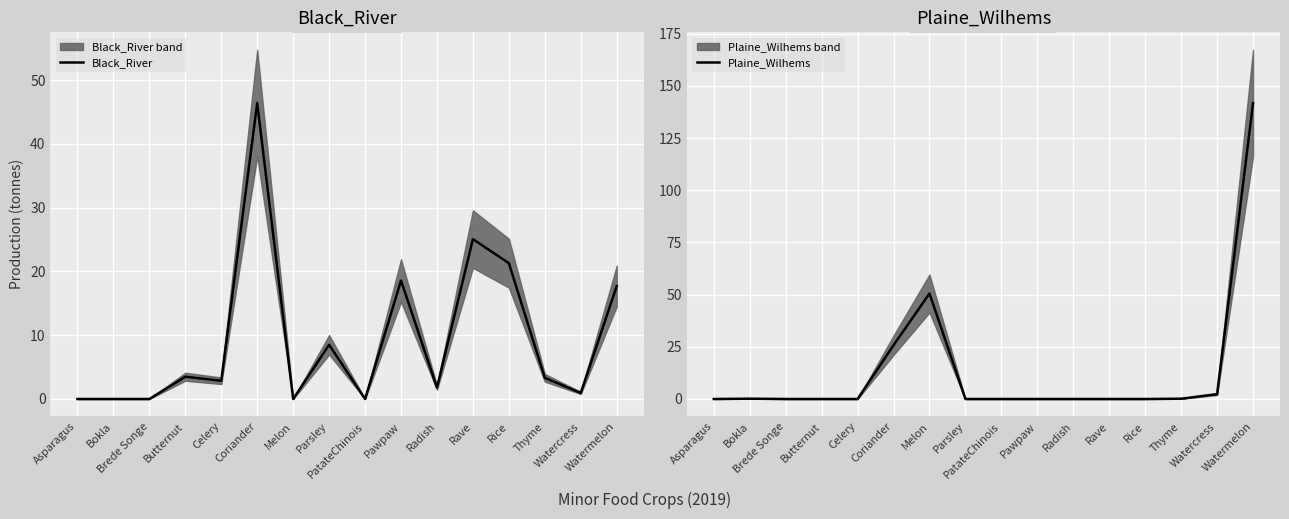

At Pawpaw, list the series in order from largest to smallest.

Black_River, Plaine_Wilhems